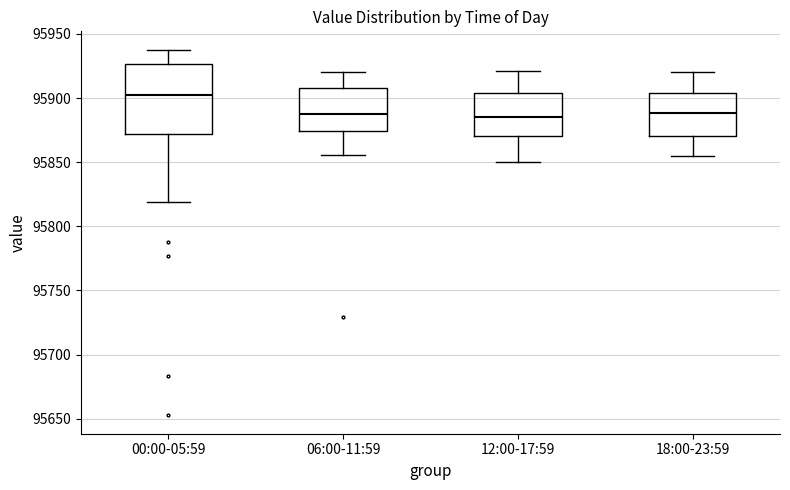

Reading left to right, transcribe this box plot: for each box, give where its median line is, the range the box spans, and where its two whiskers end, as read against the y-axis. The values are not printed on the chart, so give them approximately, as read against the axis.

00:00-05:59: median 95900, box 95870 to 95925, whiskers 95820 to 95940
06:00-11:59: median 95890, box 95875 to 95905, whiskers 95855 to 95920
12:00-17:59: median 95885, box 95870 to 95905, whiskers 95850 to 95920
18:00-23:59: median 95890, box 95870 to 95905, whiskers 95855 to 95920